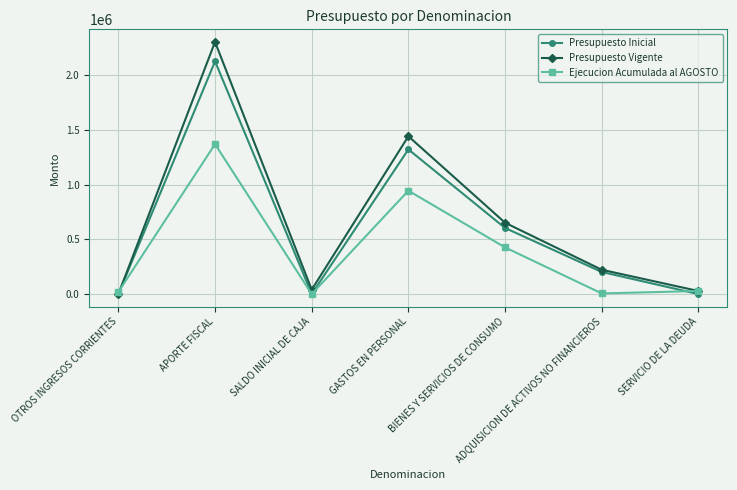

Rank the series at APORTE FISCAL from lowest to highest value.

Ejecucion Acumulada al AGOSTO, Presupuesto Inicial, Presupuesto Vigente